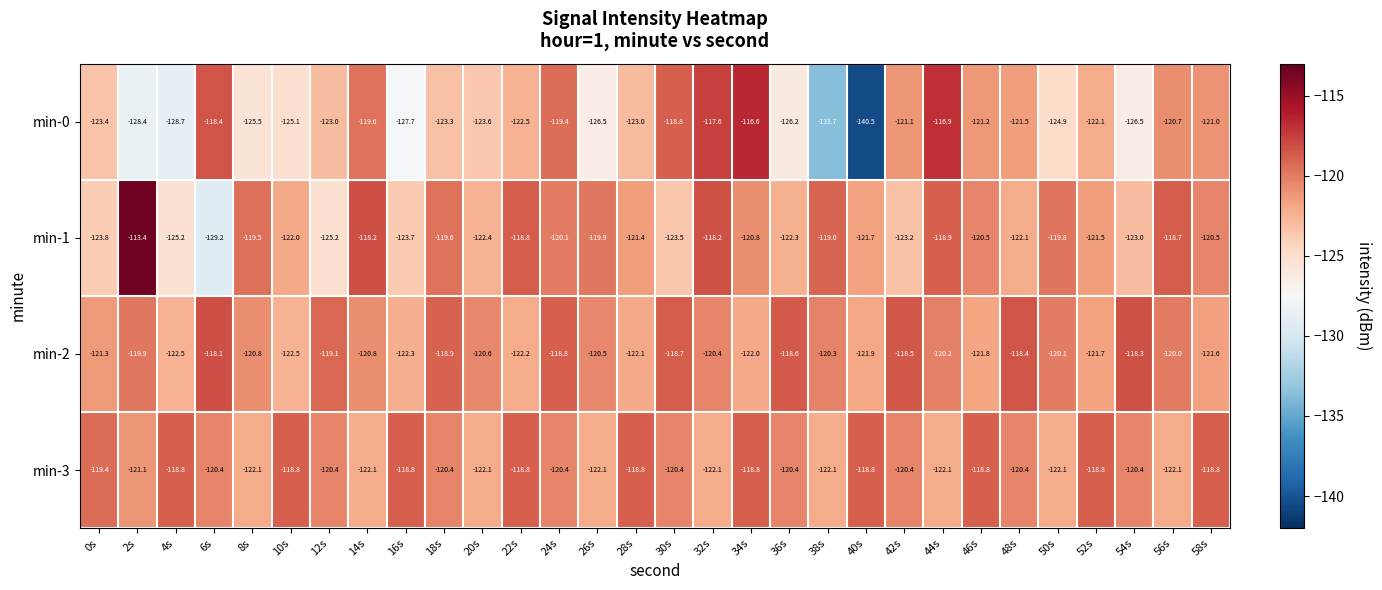

Which series has the widest spread of values?

min-0